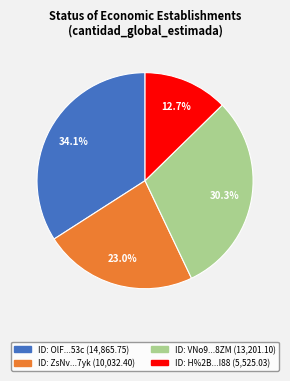

Does any single category account for the majority?

No